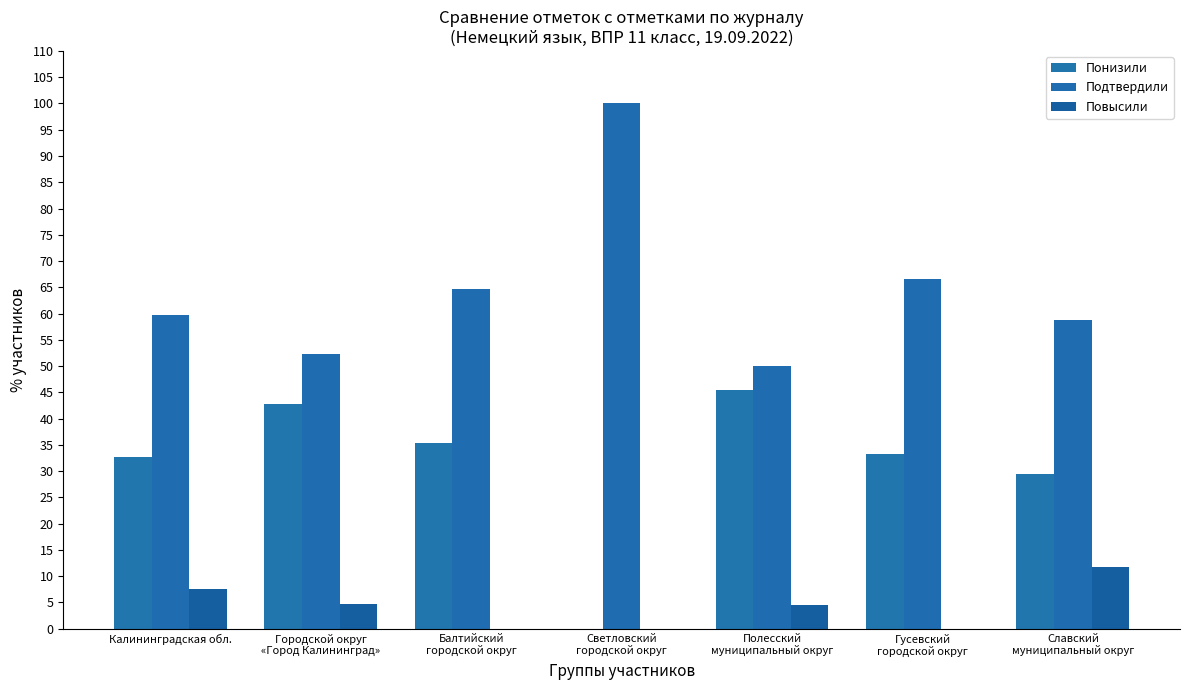

At which label is Понизили closest to 22?

Славский
муниципальный округ